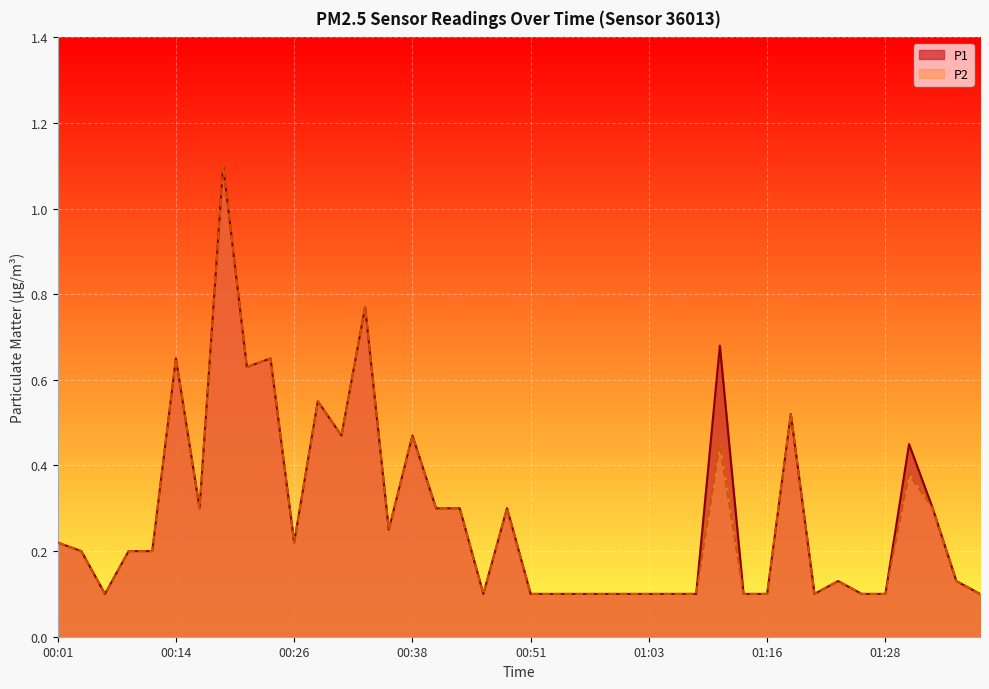

What is the approximate value of P1 at 00:58?

0.1